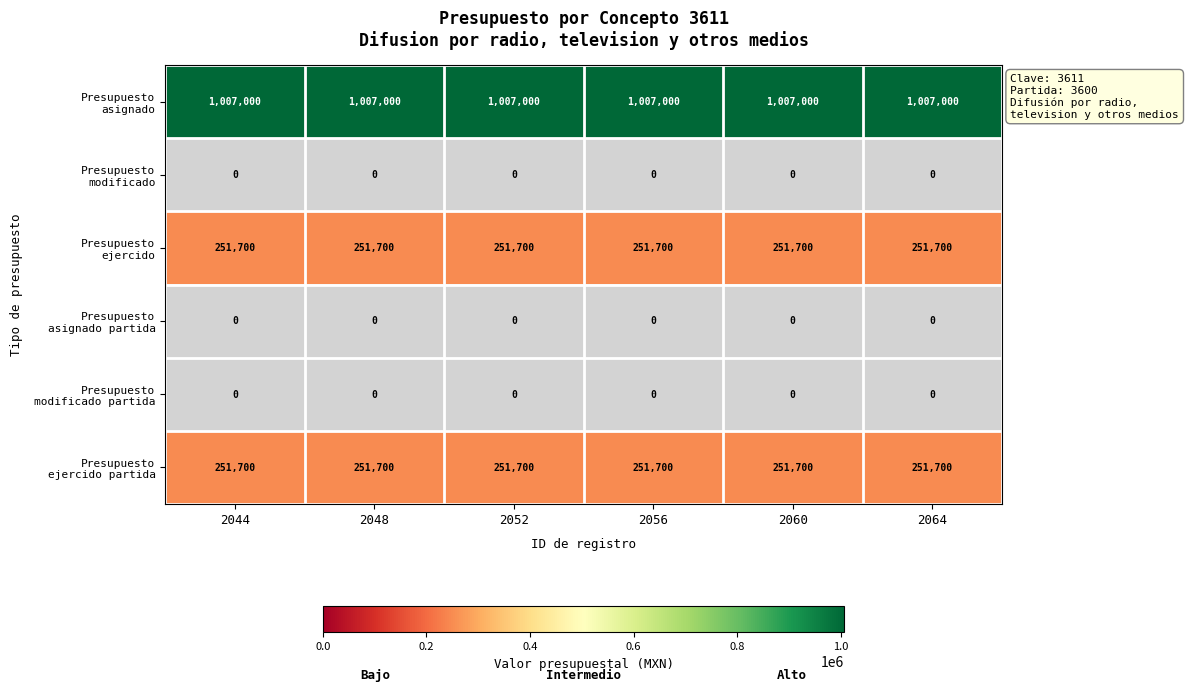

Which category has the lowest value across all series?

2044